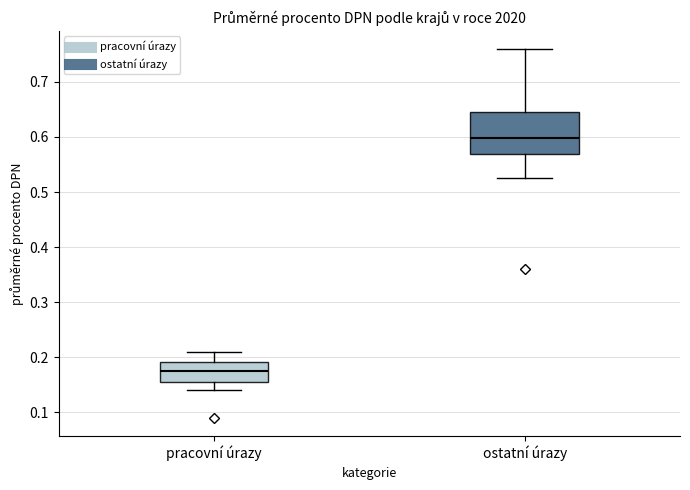

Where does the lower whisker of the box for pracovní úrazy end on the y-axis? The values are not printed on the chart, so give them approximately, as read against the axis.

0.14